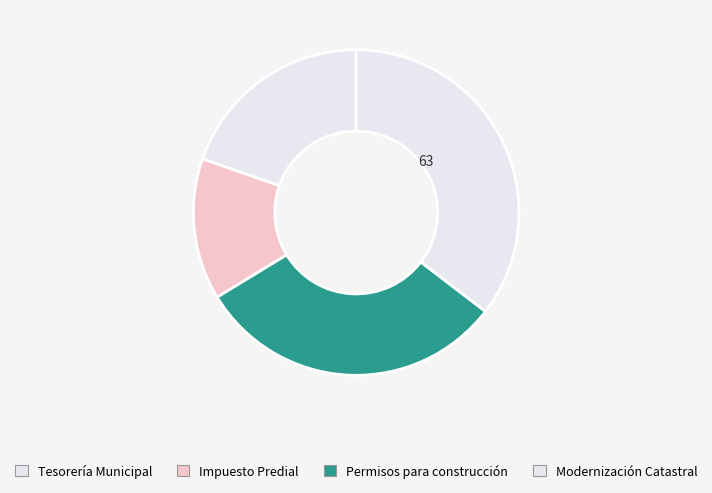

Does any single category account for the majority?

No